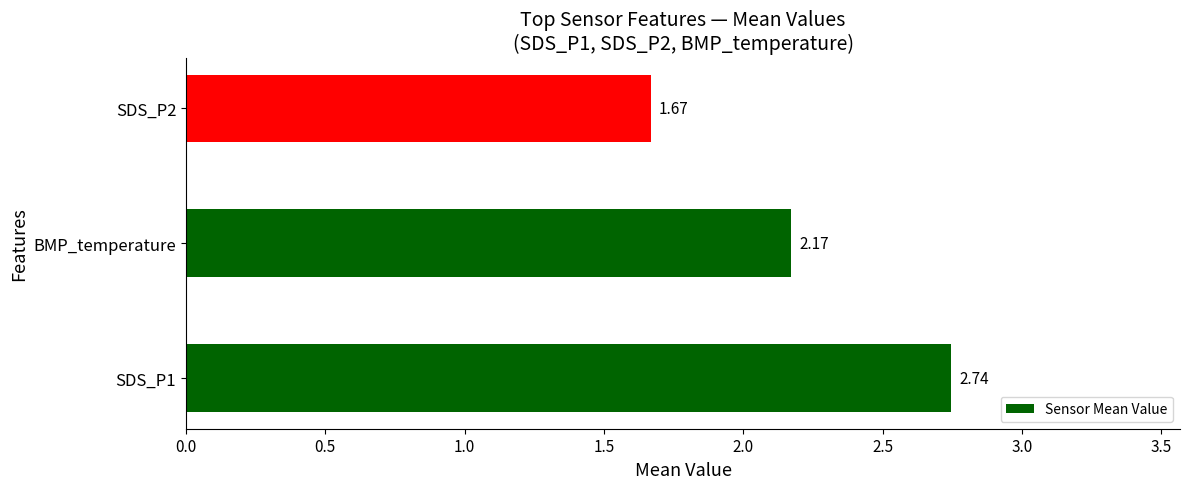

What is the difference between the maximum and second lowest values?

0.6